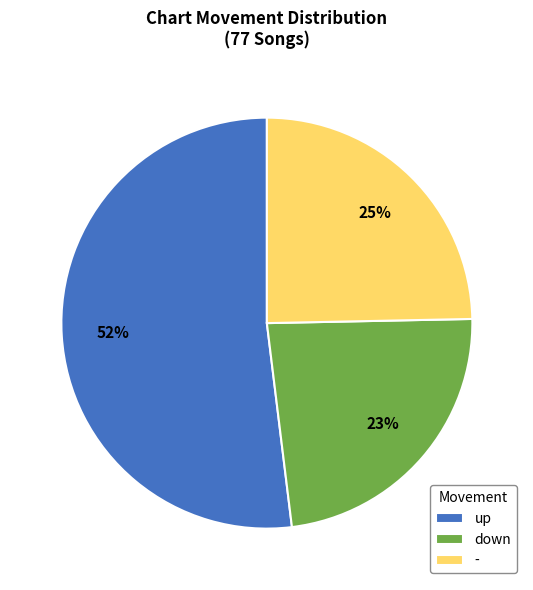

Approximately how many times larger is the value at - compared to up?

0.5